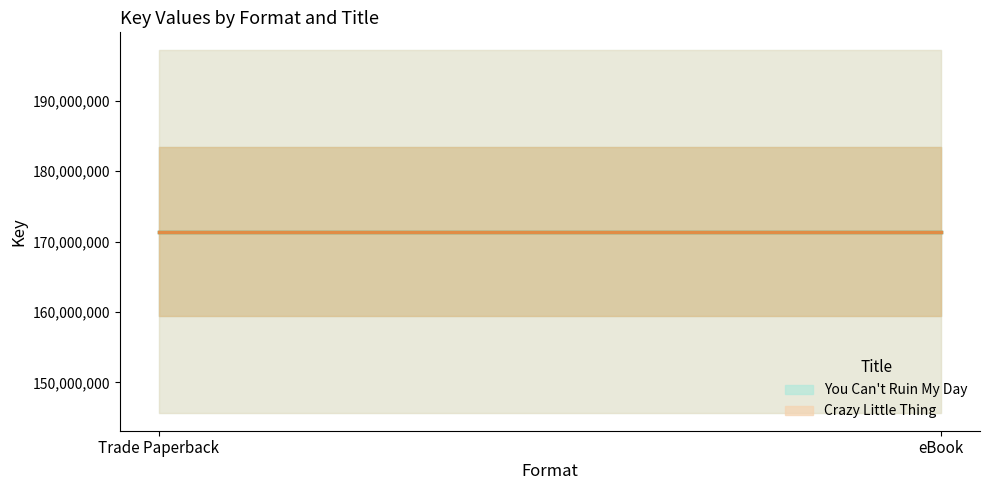

Is the value of Crazy Little Thing at eBook greater than the value of You Can't Ruin My Day at eBook?

No